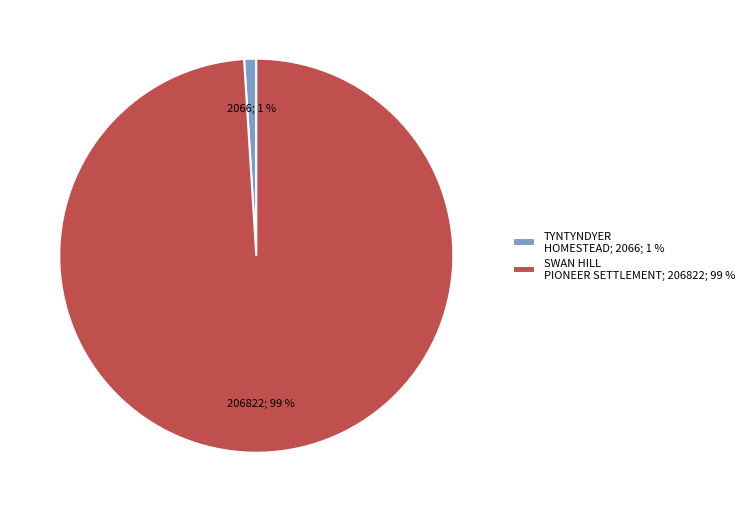

Is the sum of TYNTYNDYER HOMESTEAD; 2066; 1 % and SWAN HILL PIONEER SETTLEMENT; 206822; 99 % greater than half?

Yes